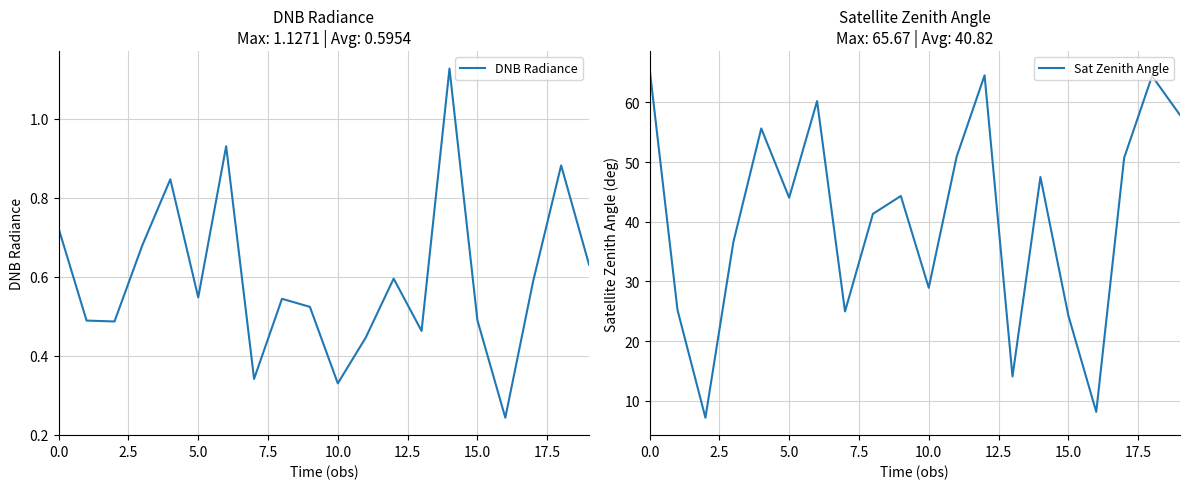

True or false: Sat Zenith Angle has a value of 65.7 at 0.0.

True